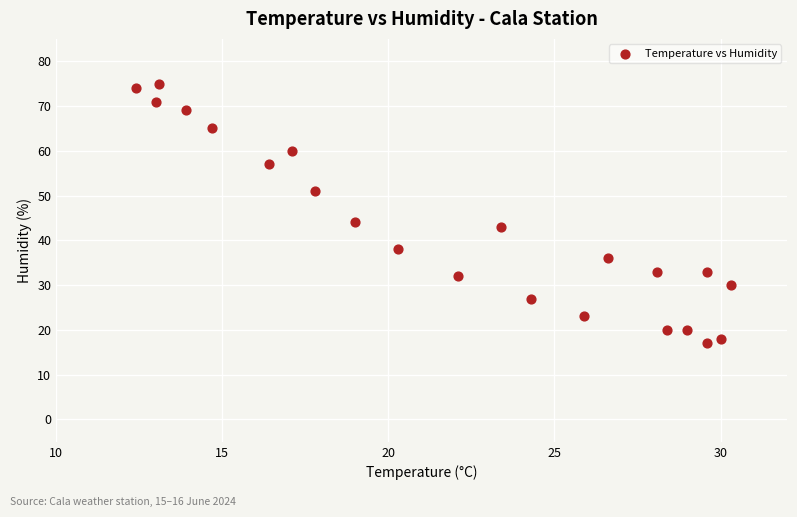

What is the range of Y values (max minus min)?

58